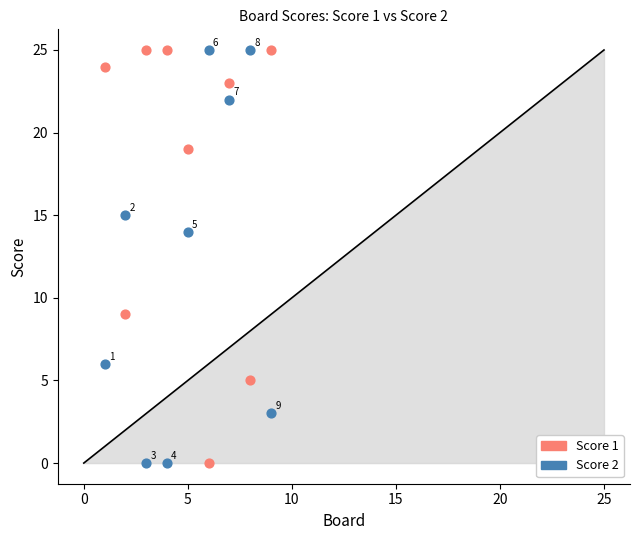

Across all data points, what is the range of X values (max minus min)?

8